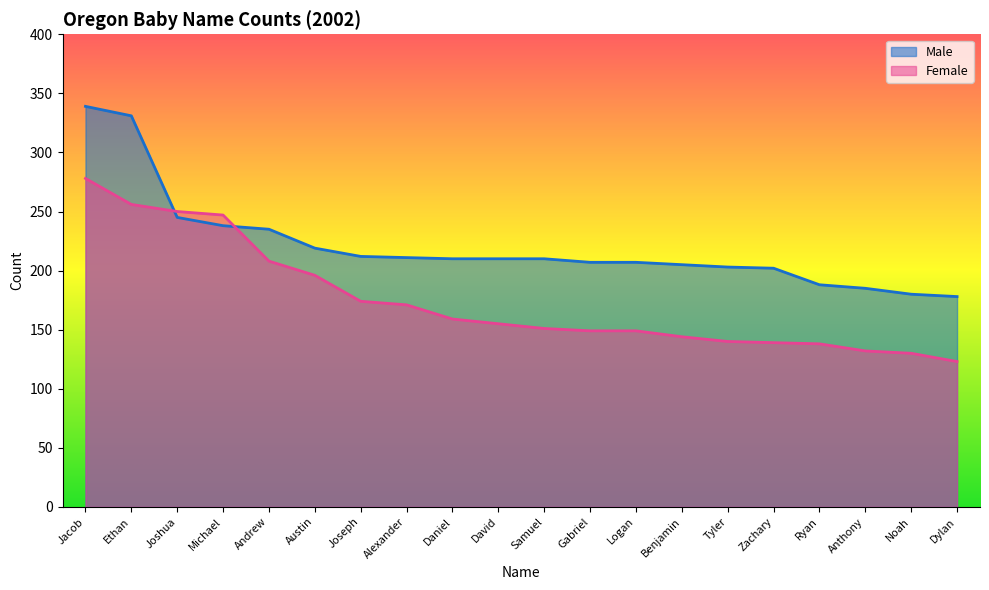

After their last crossing, which series has the higher values: Female or Male?

Male